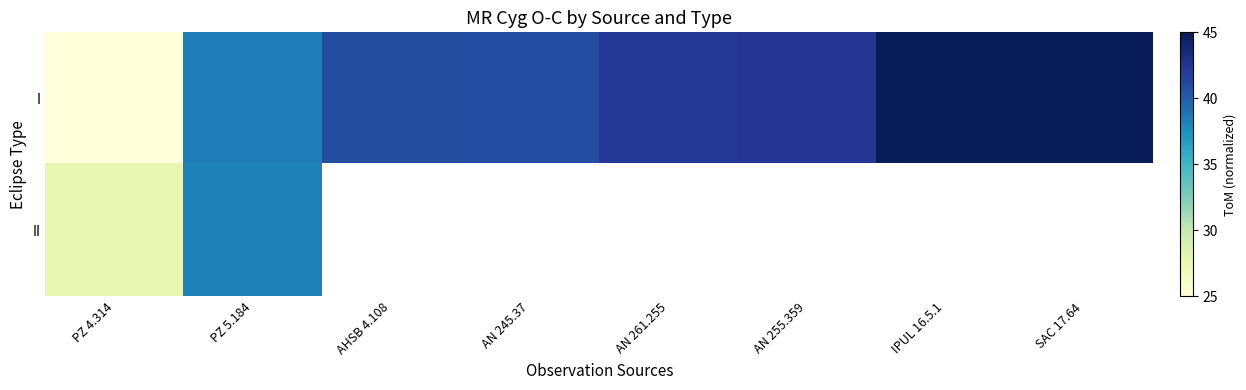

Which series has the widest spread of values?

I